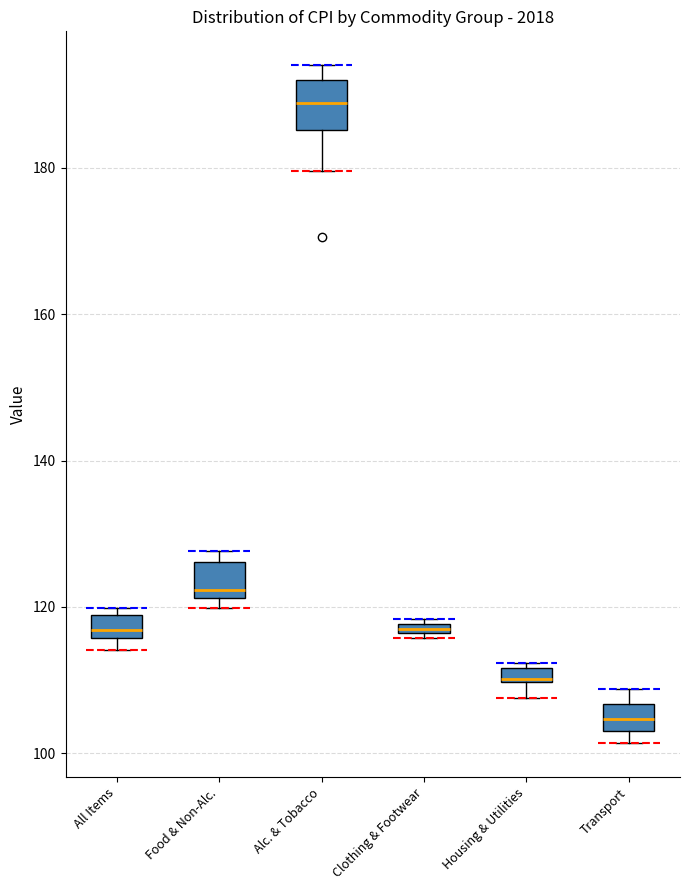

Where is the upper edge of the box for Food & Non-Alc. on the y-axis? The values are not printed on the chart, so give them approximately, as read against the axis.

126